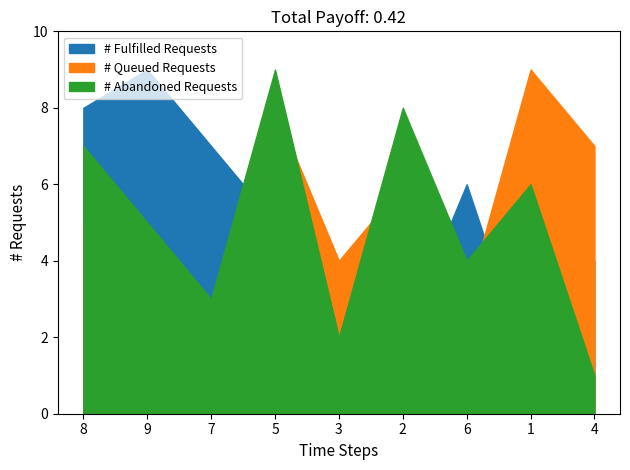

Which has a higher value, 7 or 1?

7